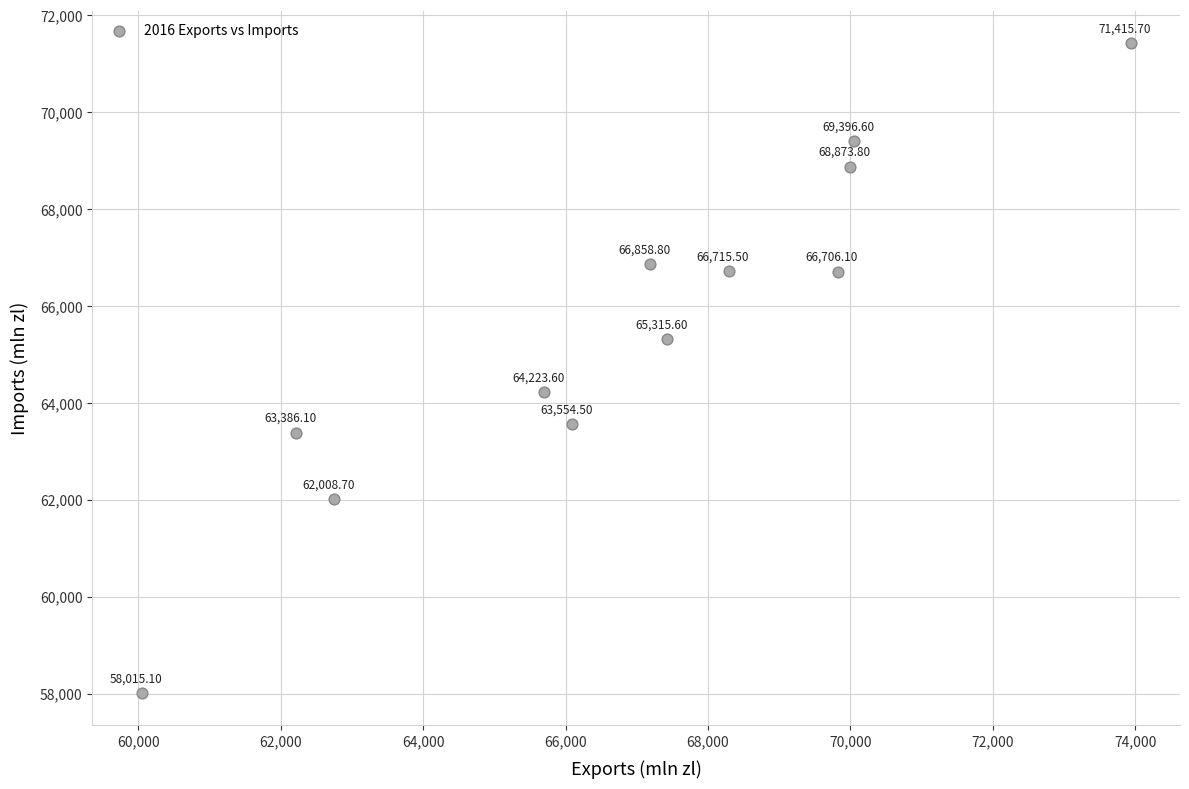

What is the range of X values (max minus min)?

13884.6